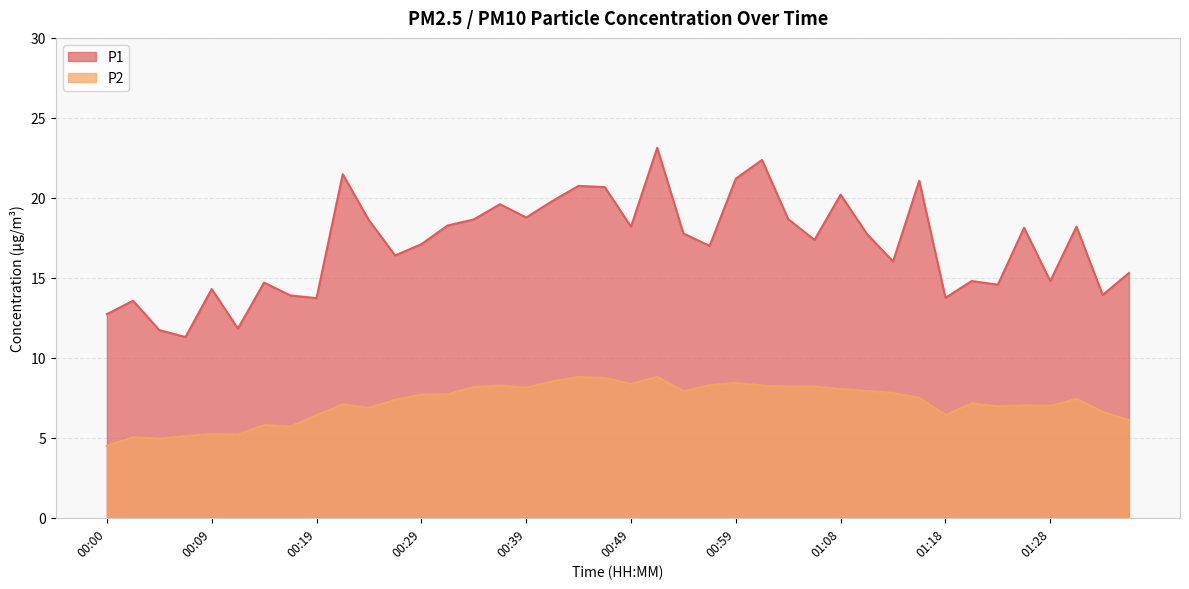

What is the value of the P1 point at the 8th from the left?

13.9